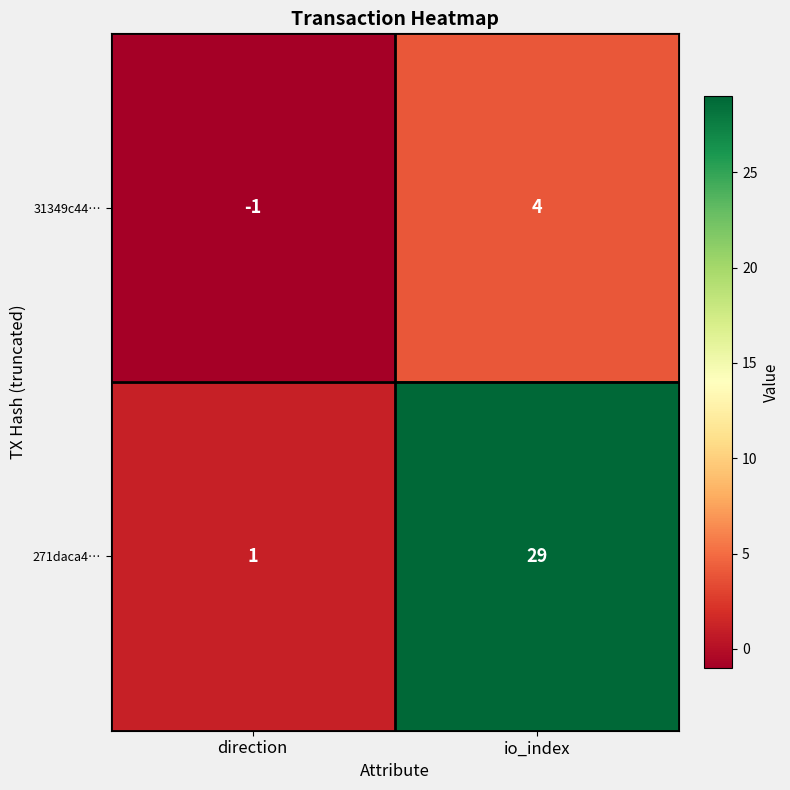

Which label corresponds to the smallest value in the chart?

direction